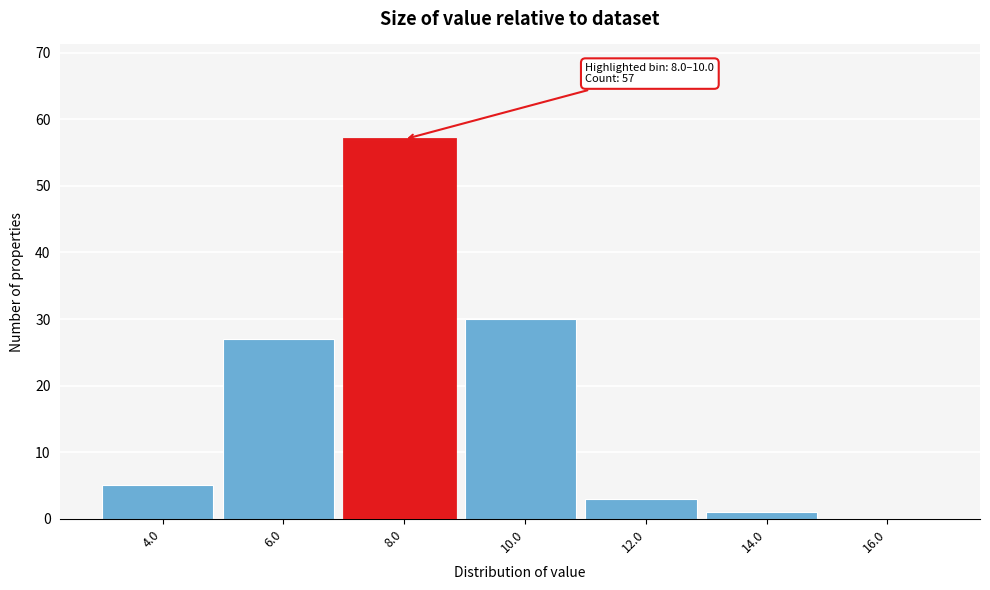

Reading right to left, what are all the values shown in this chart?

16.0=0	14.0=1	12.0=3	10.0=30	8.0=57	6.0=27	4.0=5